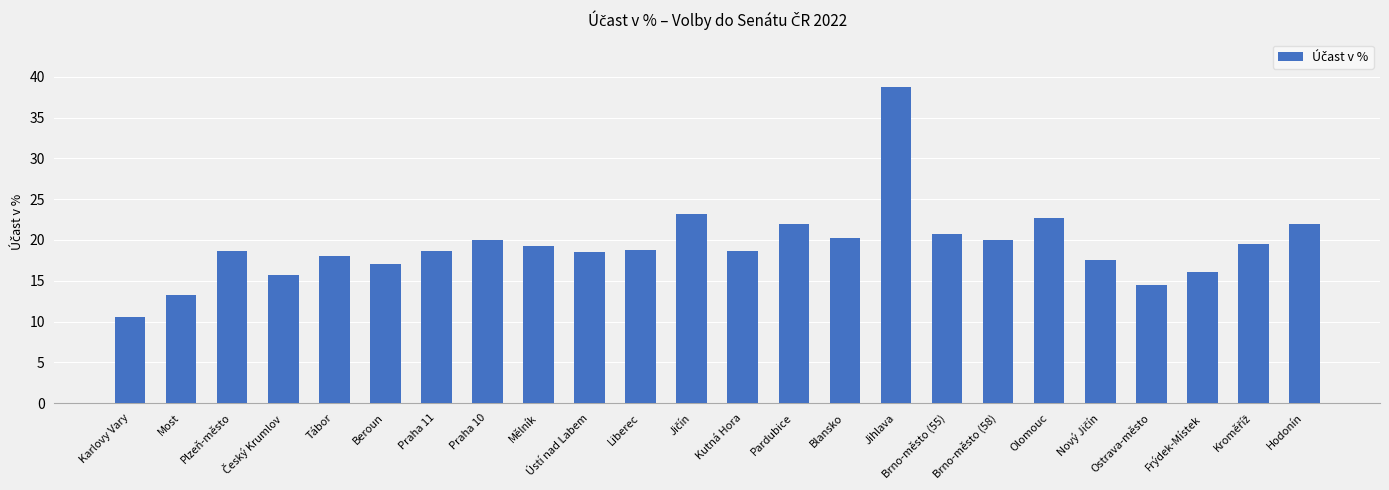

What value does the data have at Tábor?

18.0